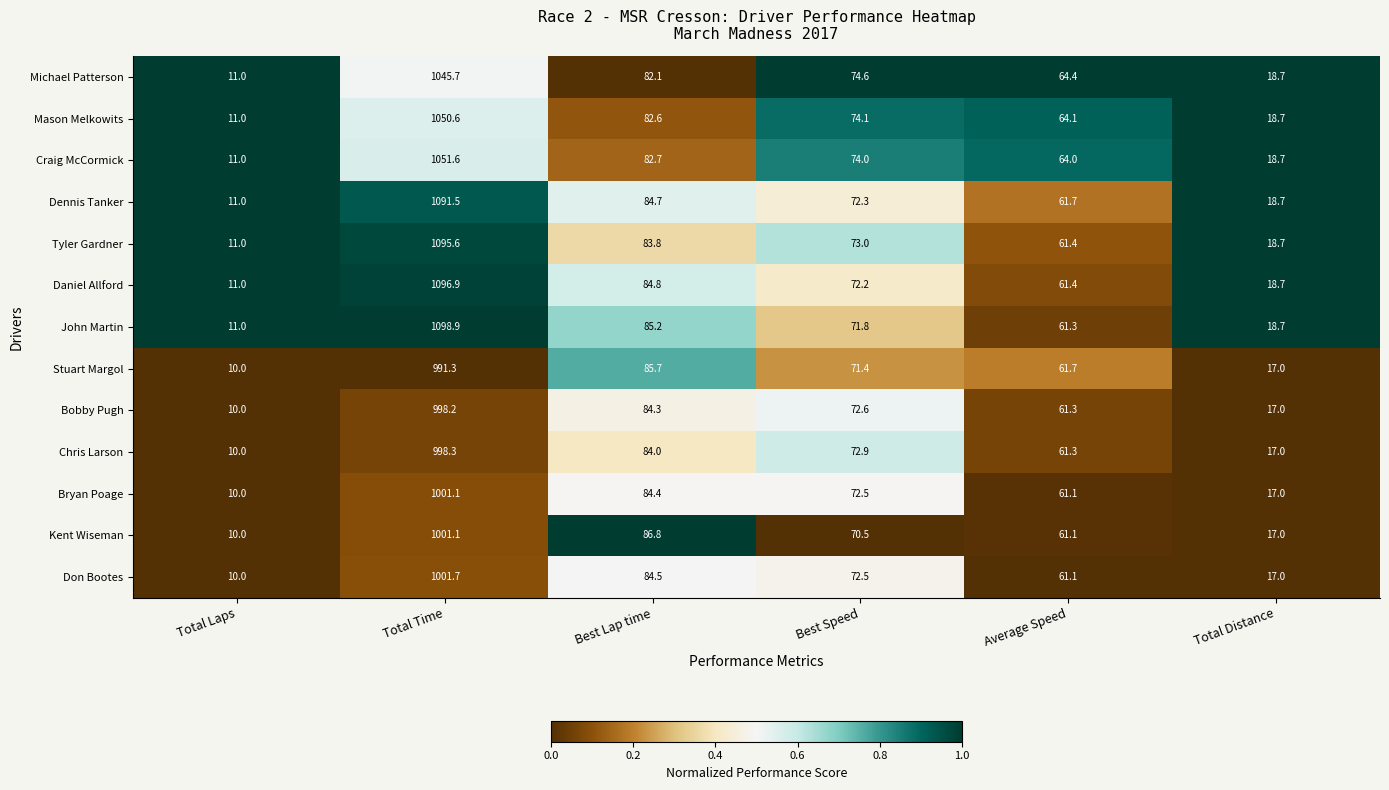

Which series has the largest total across all categories?

John Martin